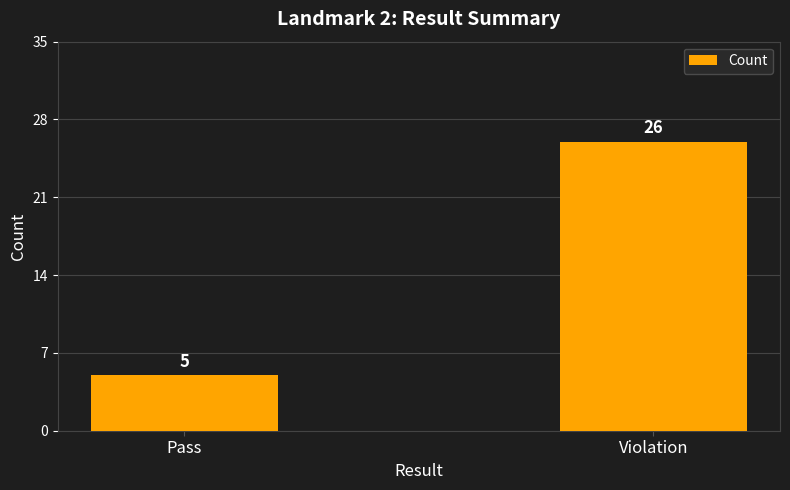

What is the label of the 2nd bar from the left?

Violation